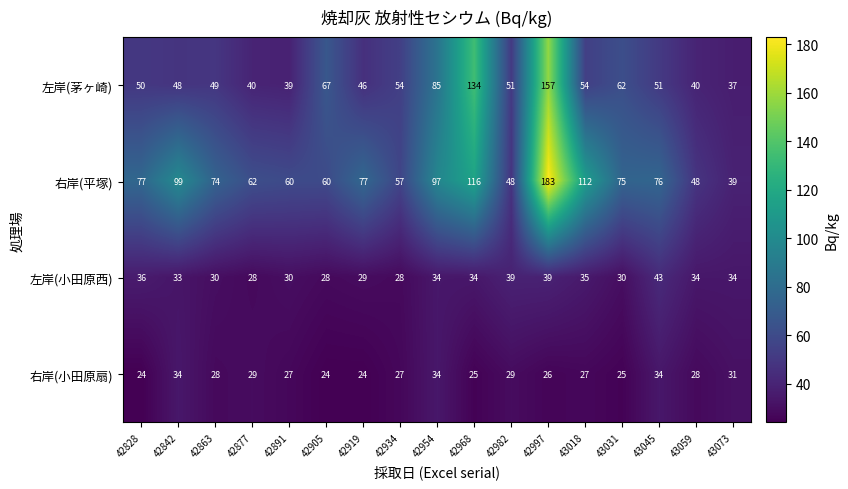

What is the average value of the 左岸(茅ヶ崎) series?

63